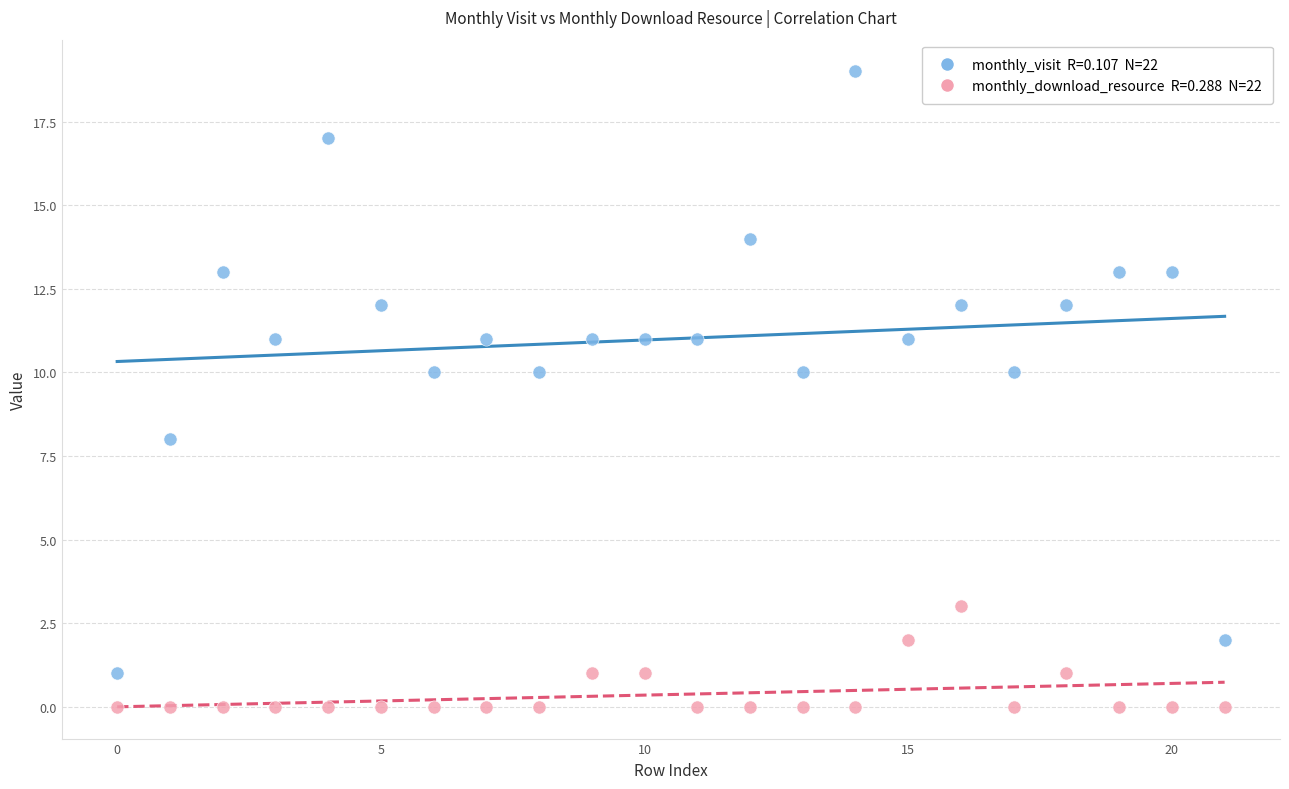

Across all data points, what is the range of Y values (max minus min)?

19